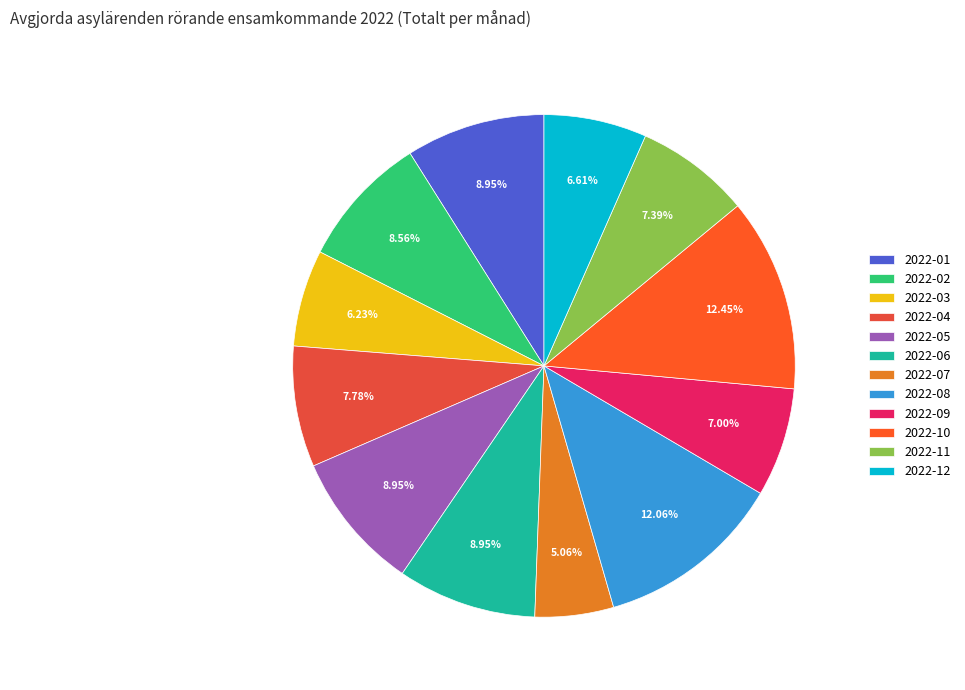

To the nearest percent, what is the difference between the 2022-04 and 2022-05 slice percentages?

1%